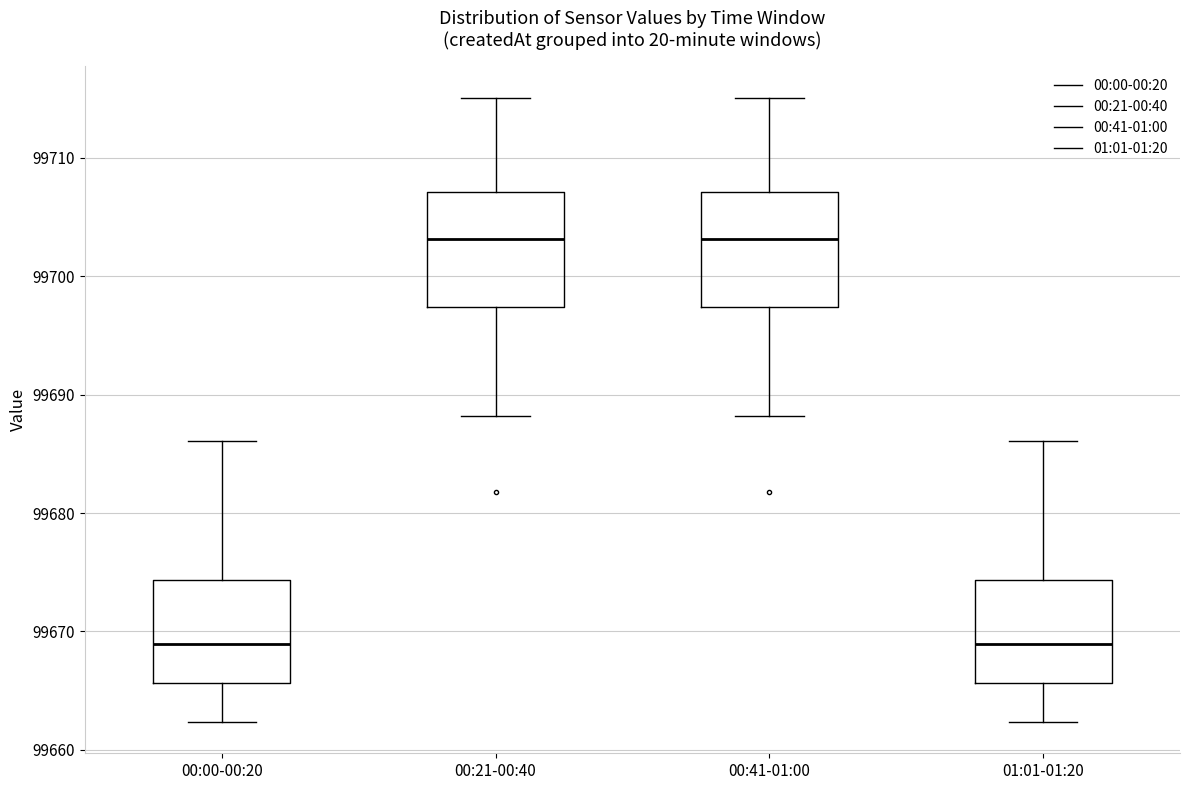

Reading left to right, read every box against the y-axis: the position of its median line, the range the box covers, and the ends of its whiskers. The values are not printed on the chart, so give them approximately, as read against the axis.

00:00-00:20: median 99669, box 99666 to 99674, whiskers 99662 to 99686
00:21-00:40: median 99703, box 99697 to 99707, whiskers 99688 to 99715
00:41-01:00: median 99703, box 99697 to 99707, whiskers 99688 to 99715
01:01-01:20: median 99669, box 99666 to 99674, whiskers 99662 to 99686